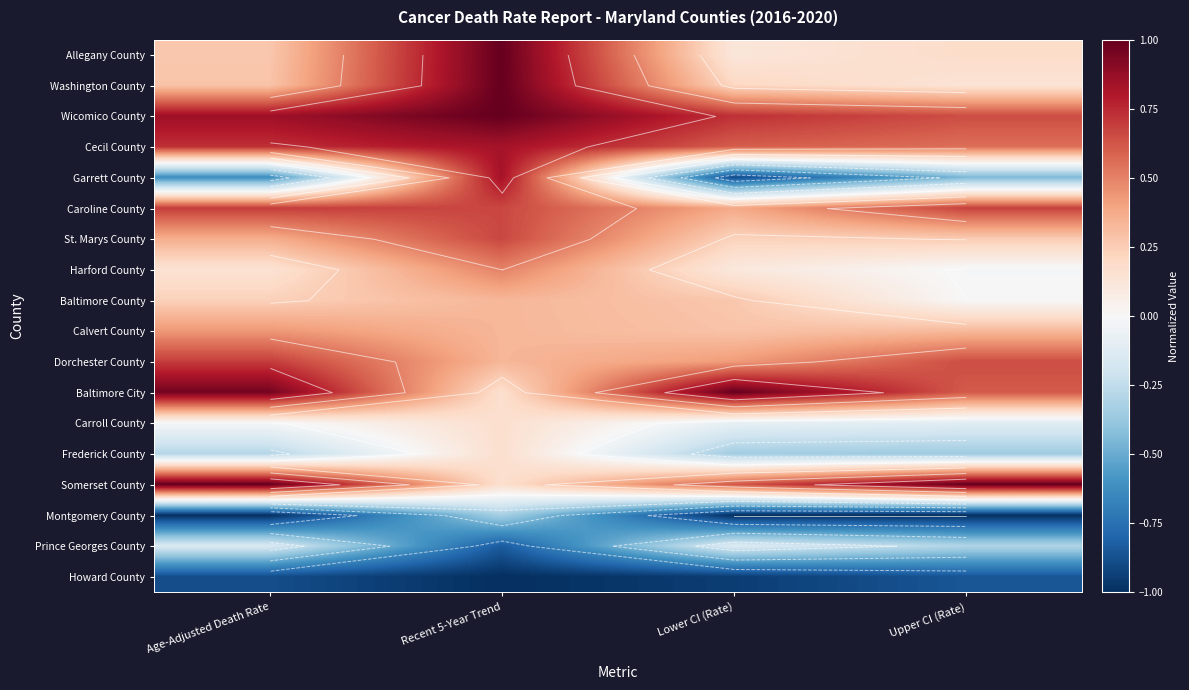

Read the Garrett County value at Age-Adjusted Death Rate.

-0.6